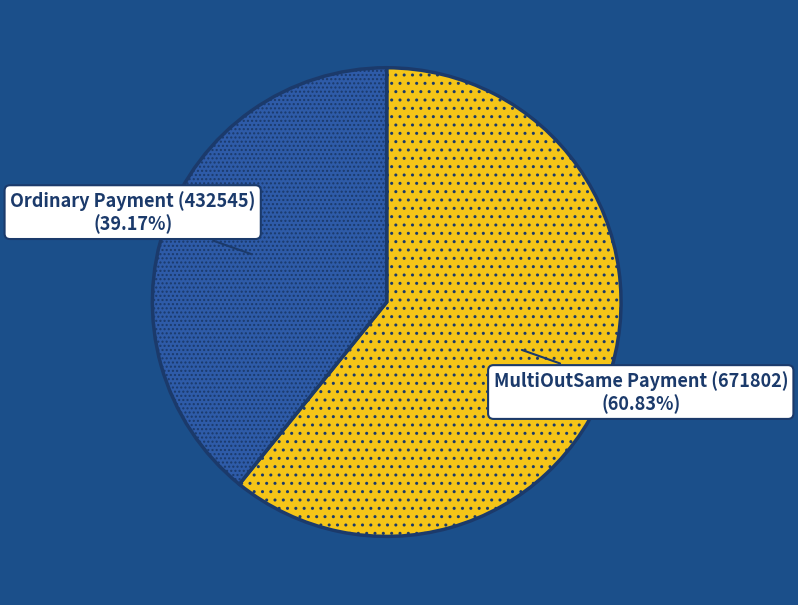

To the nearest percent, what percentage of the pie is Ordinary Payment (432545)?

39%